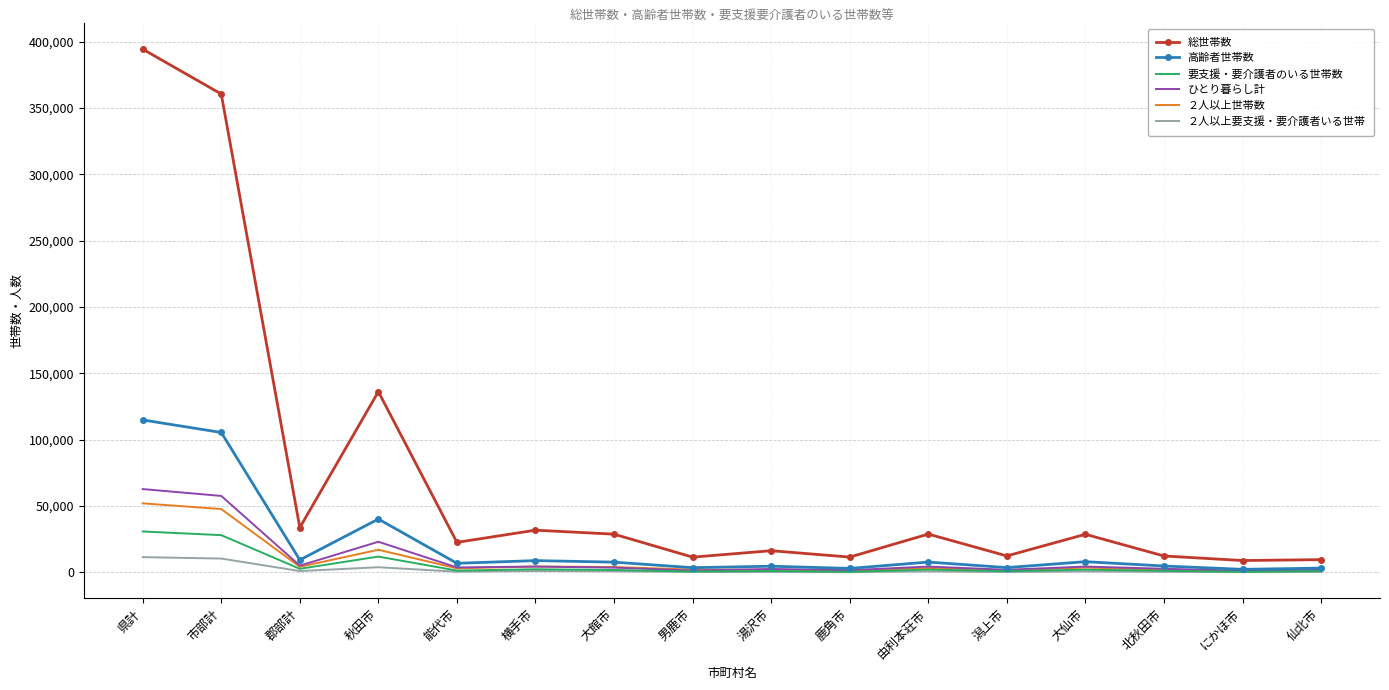

Is the value of 総世帯数 at 男鹿市 greater than the value of 要支援・要介護者のいる世帯数 at 由利本荘市?

Yes